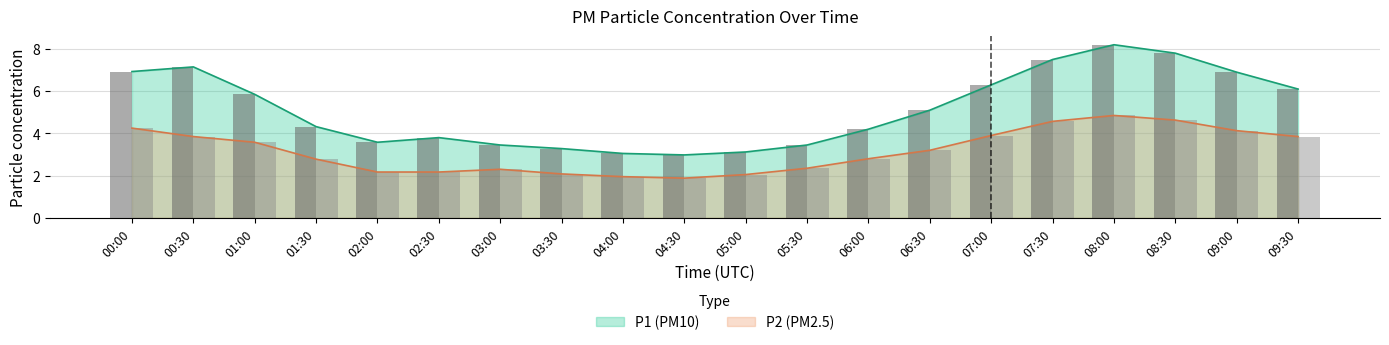

How many categories are shown in the chart?

20